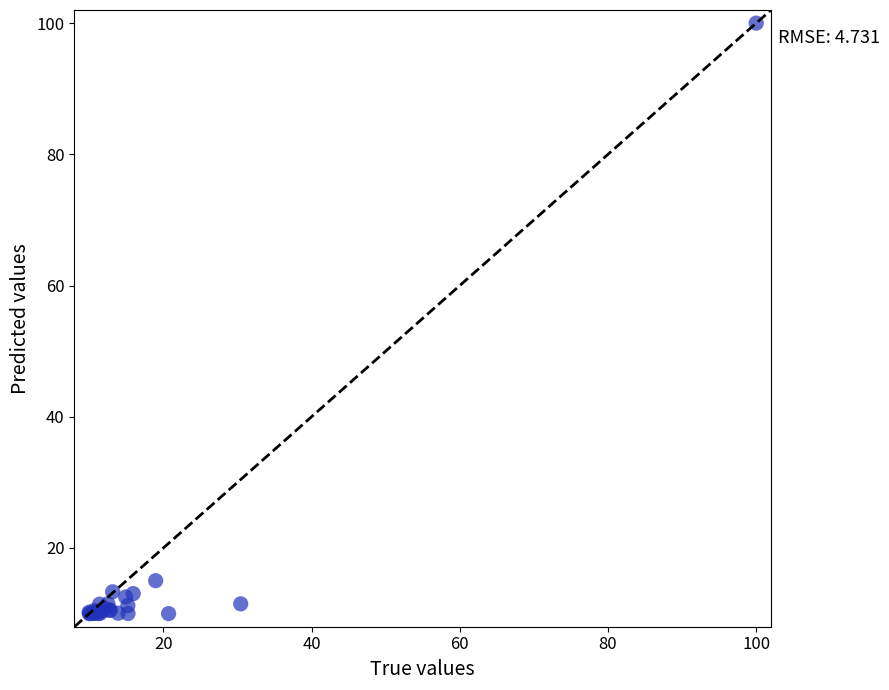

What Y value in the scatter plot is closest to 55?

15.0